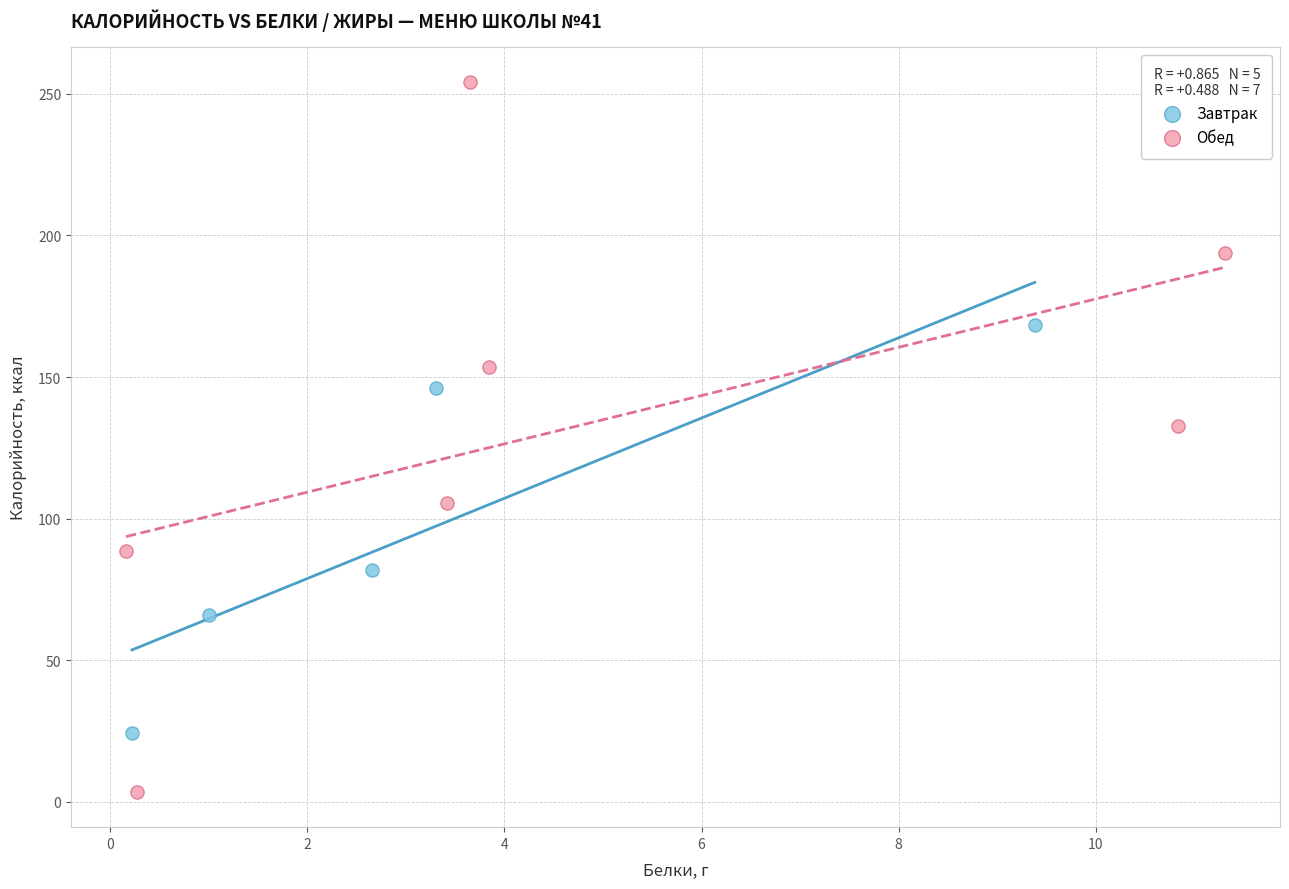

Which series contains the highest Y value?

Обед